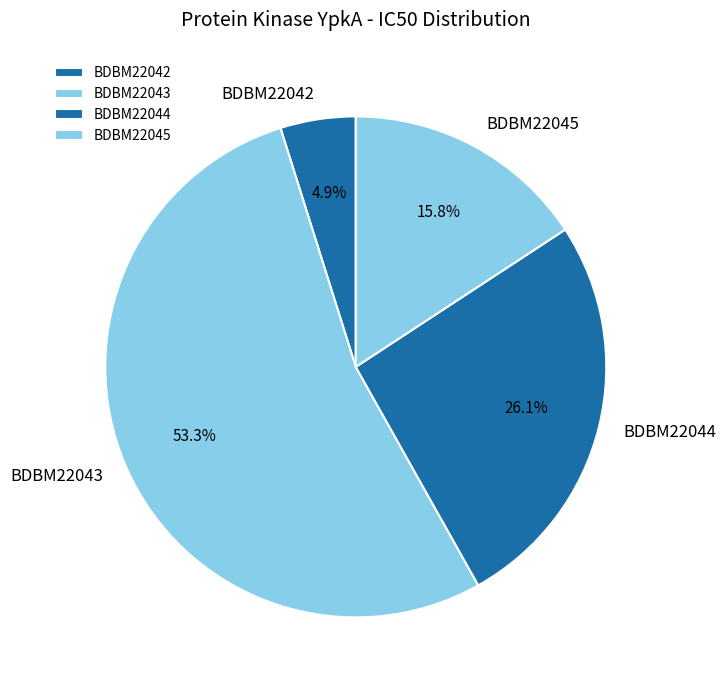

To the nearest percent, what is the average slice percentage?

25%